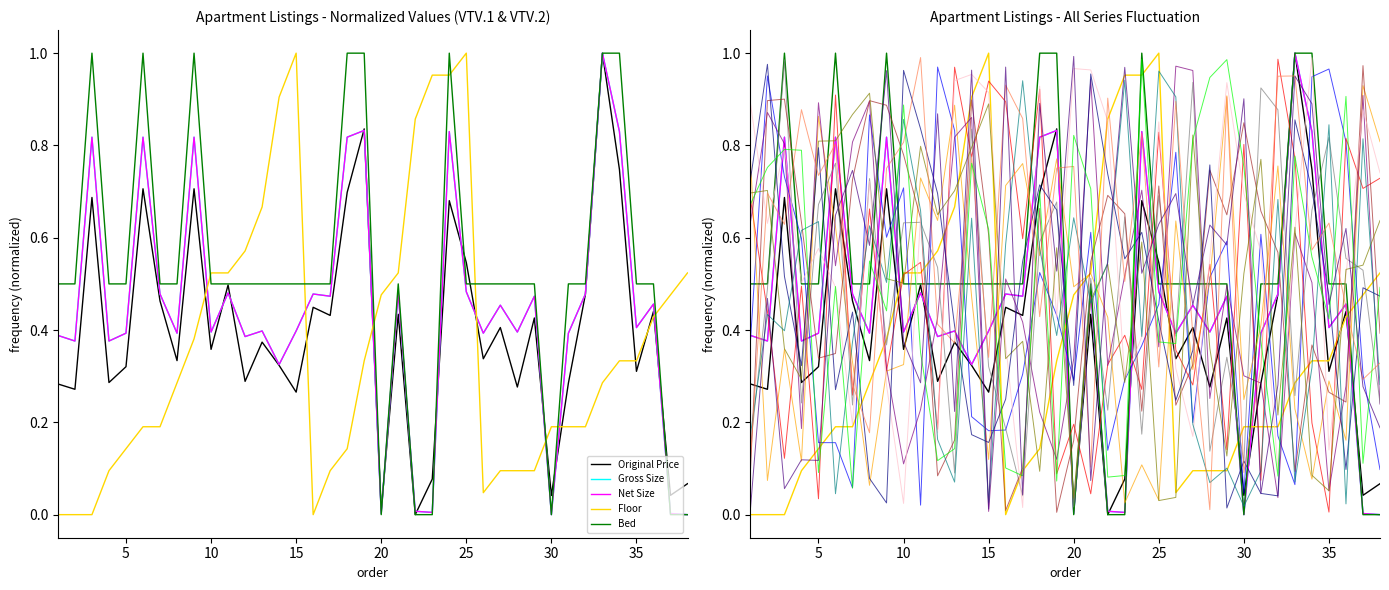

True or false: Unit 1 has more than 0 interior local peaks.

True